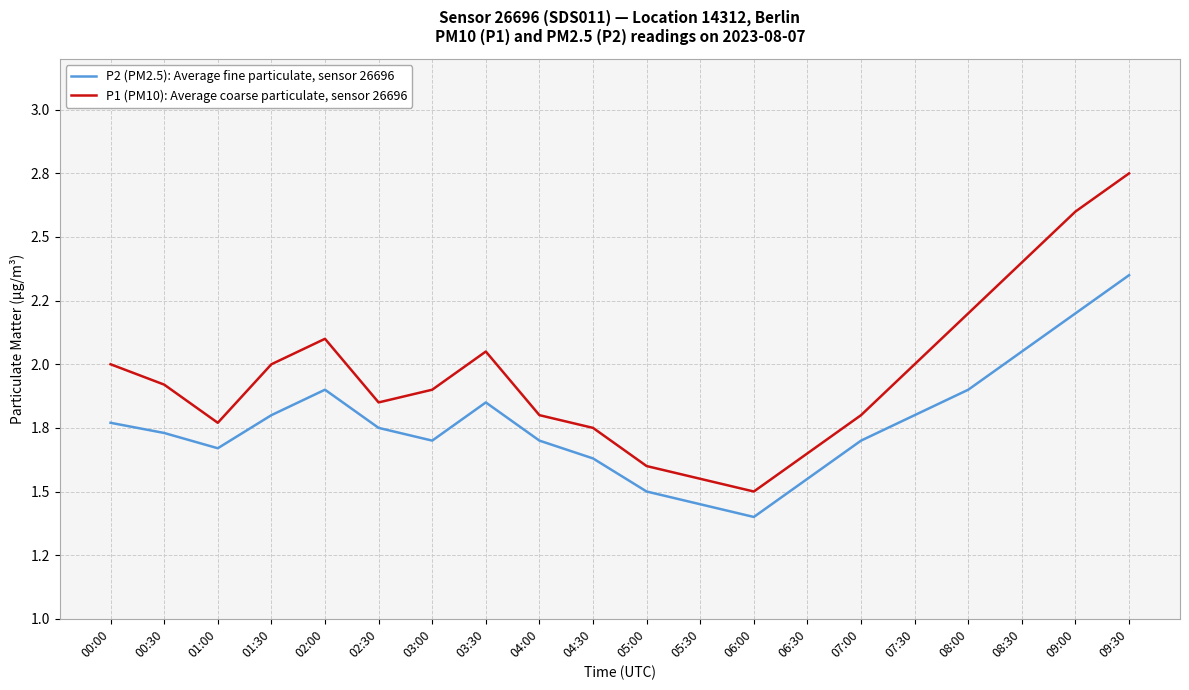

Rank the series at 03:30 from lowest to highest value.

P2 (PM2.5): Average fine particulate, sensor 26696, P1 (PM10): Average coarse particulate, sensor 26696